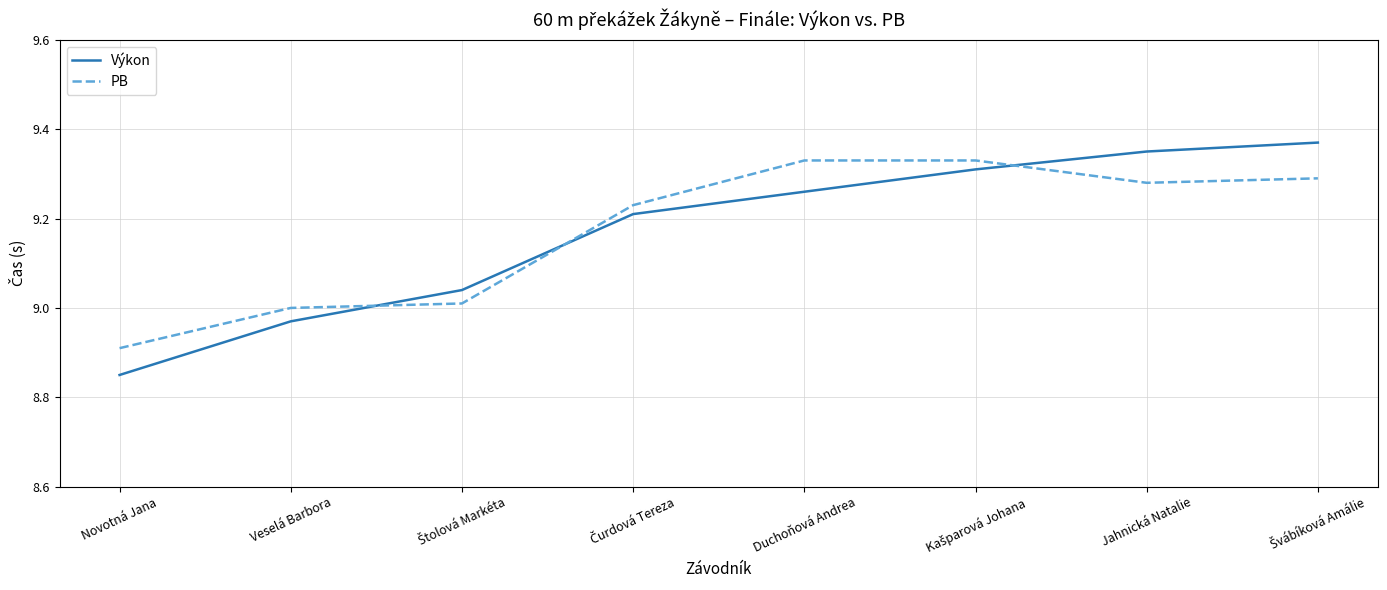

What is the difference between the maximum and minimum values in the Výkon series?

0.5